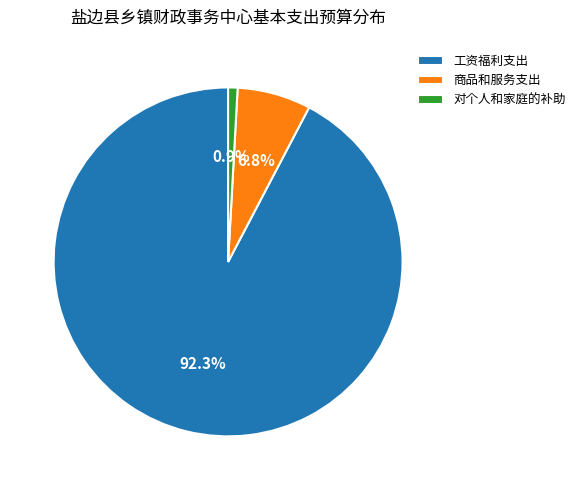

What is the smallest slice in the pie chart?

对个人和家庭的补助